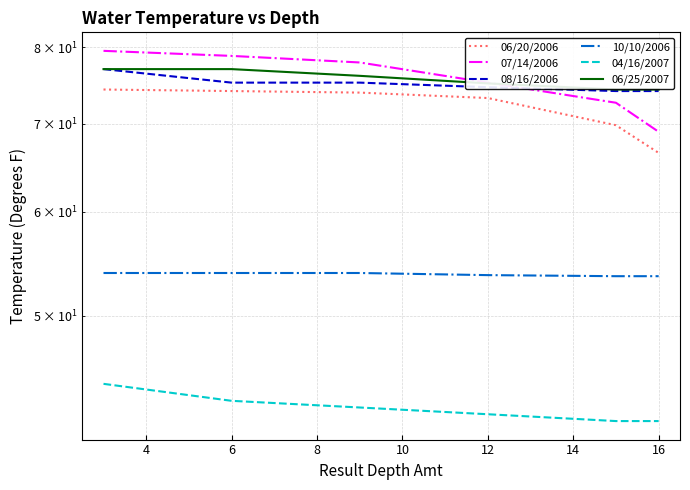

What is the highest value of the 08/16/2006 series?

77.0